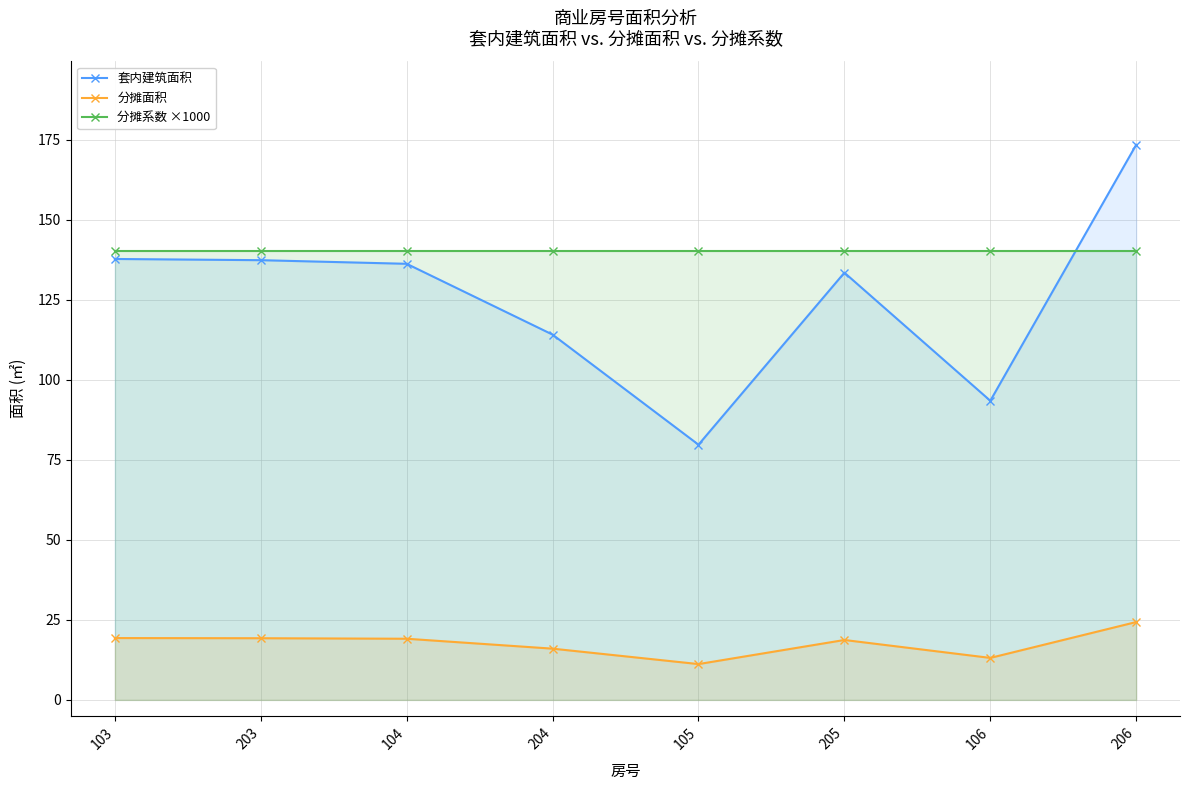

How many lines are shown in the chart?

3